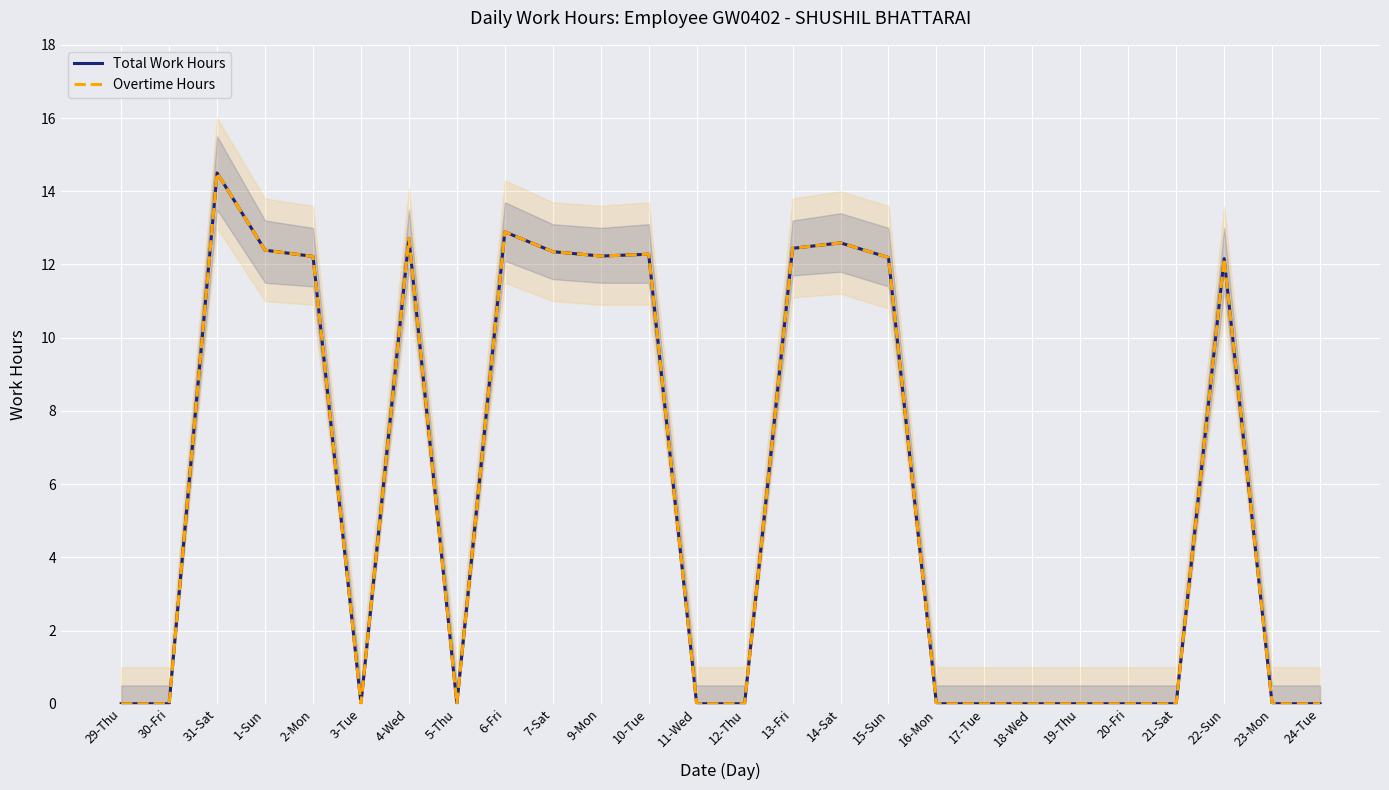

Is this an area chart (filled region under the line)?

No